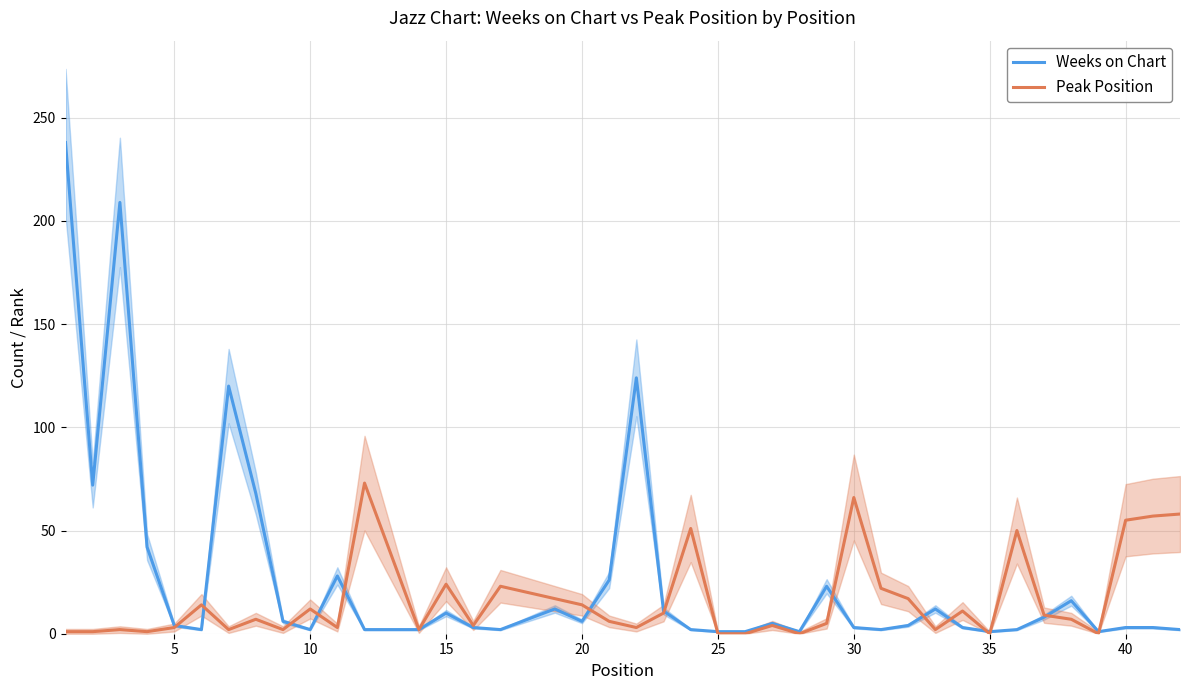

How many lines are shown in the chart?

2